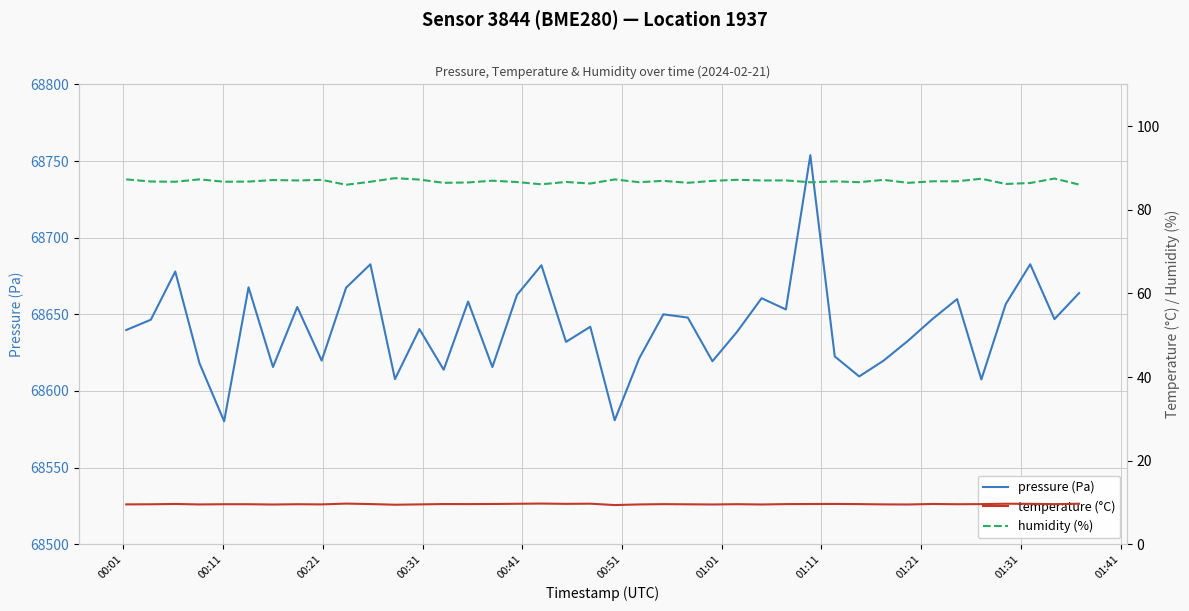

How many values in the pressure (Pa) series exceed 68646?

20